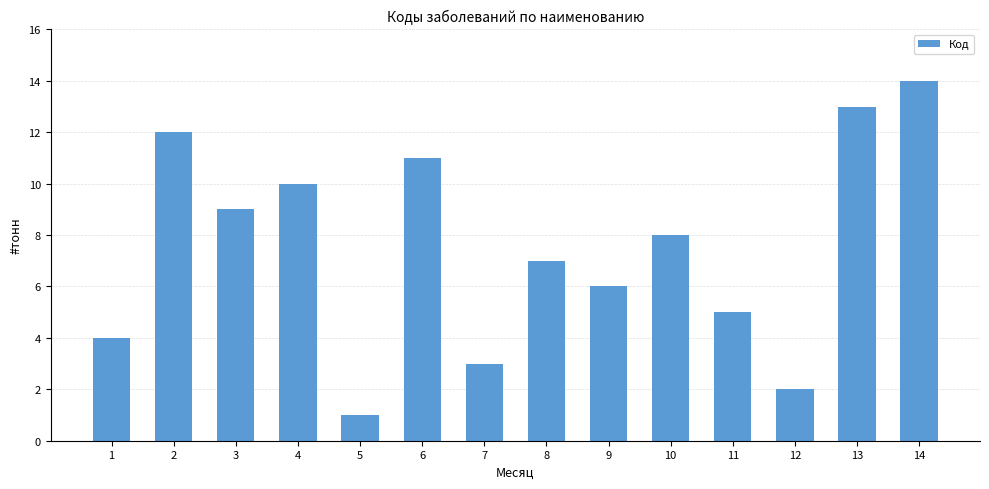

At which label is the value closest to 7?

8